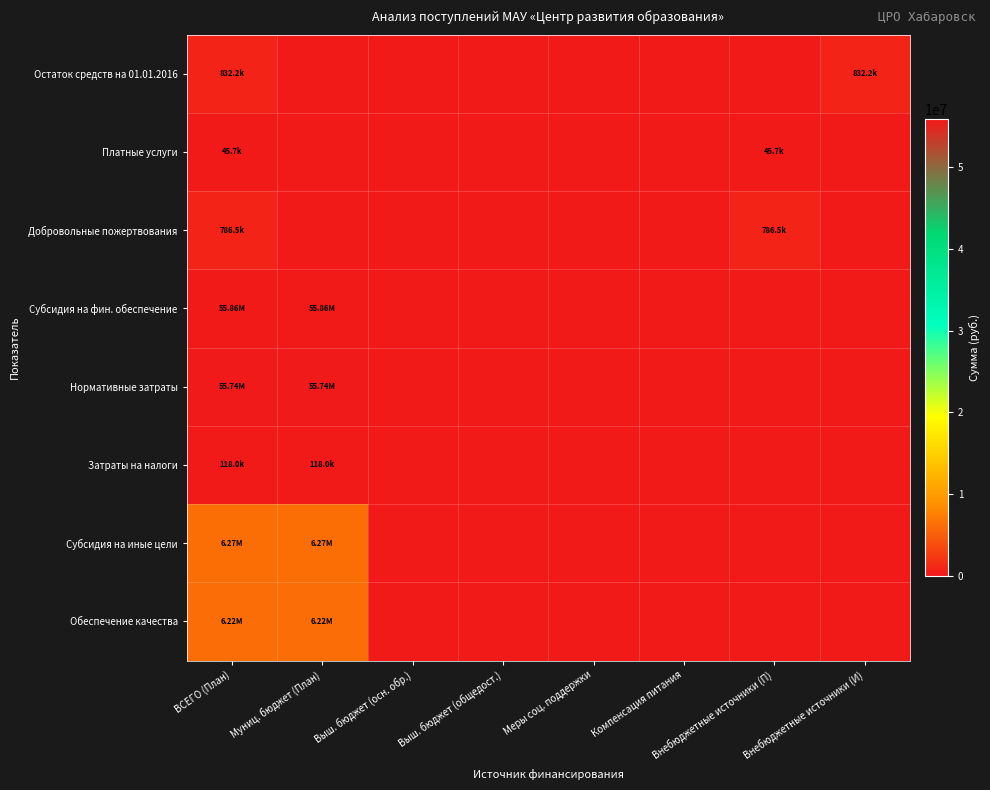

At which category is the sum across all series the highest?

ВСЕГО (План)